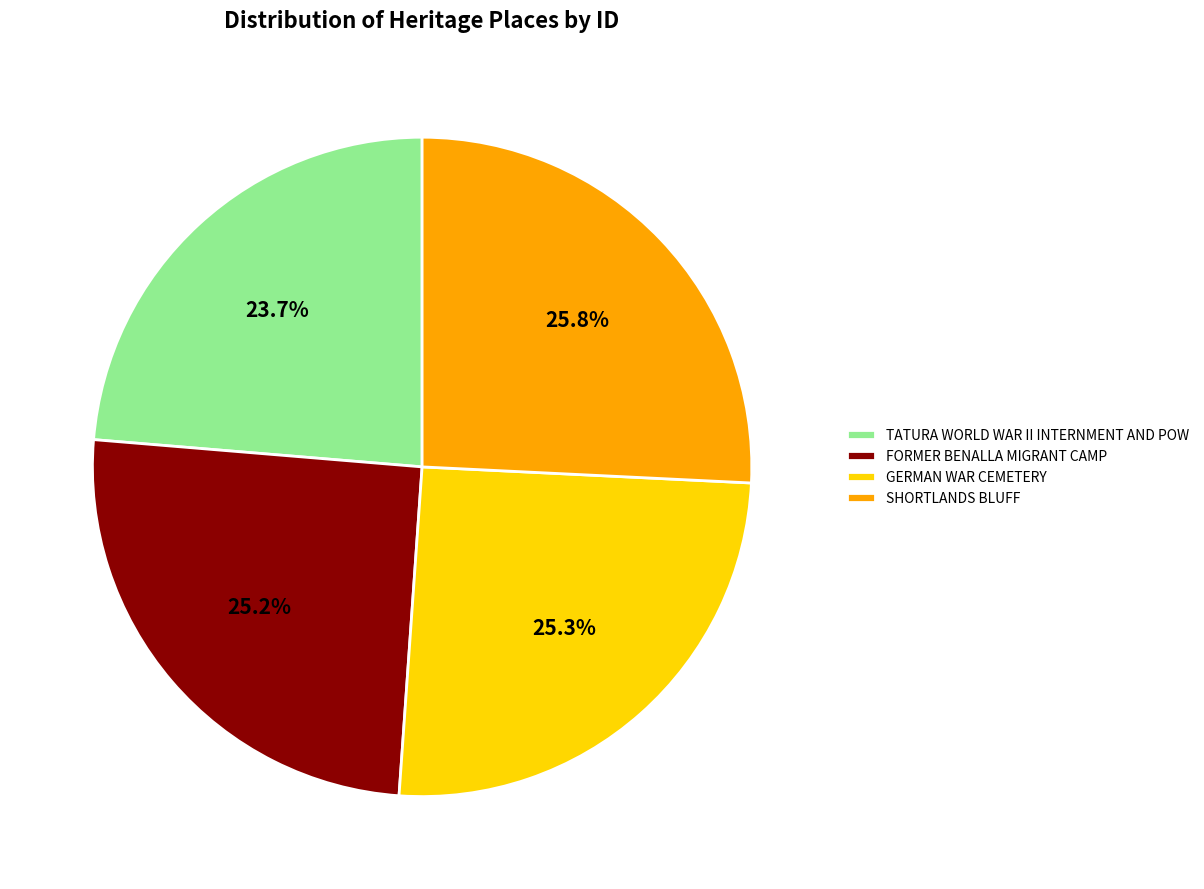

What percentage is the GERMAN WAR CEMETERY slice, to the nearest percent?

25%